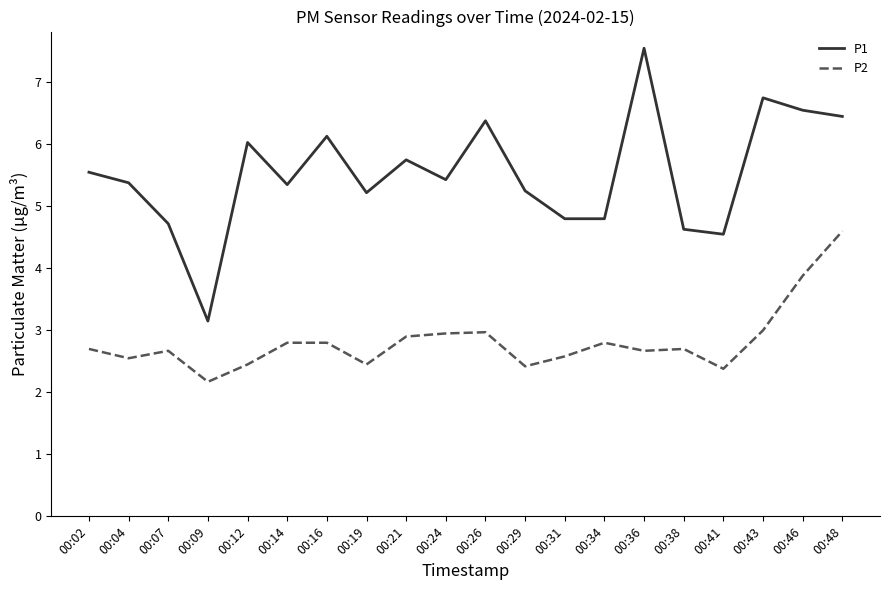

How many lines are shown in the chart?

2